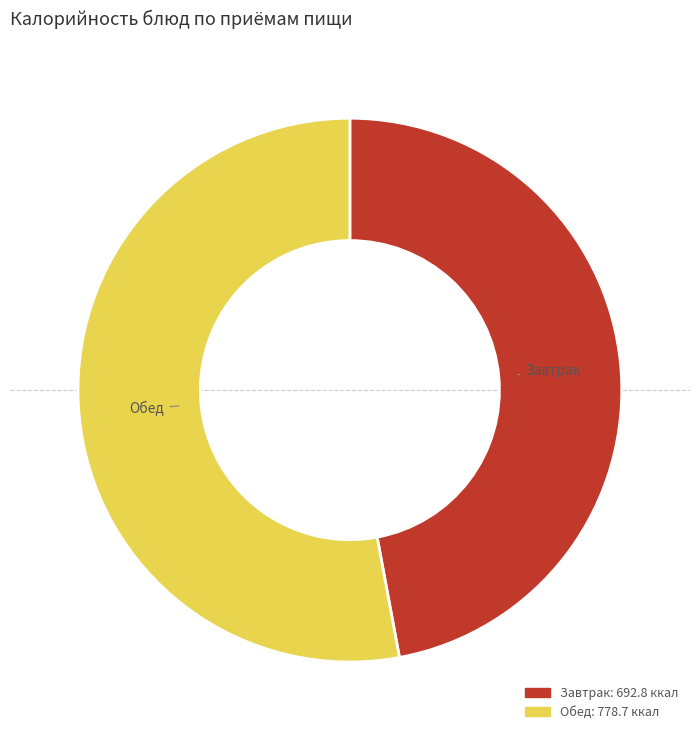

Does any single category account for the majority?

Yes